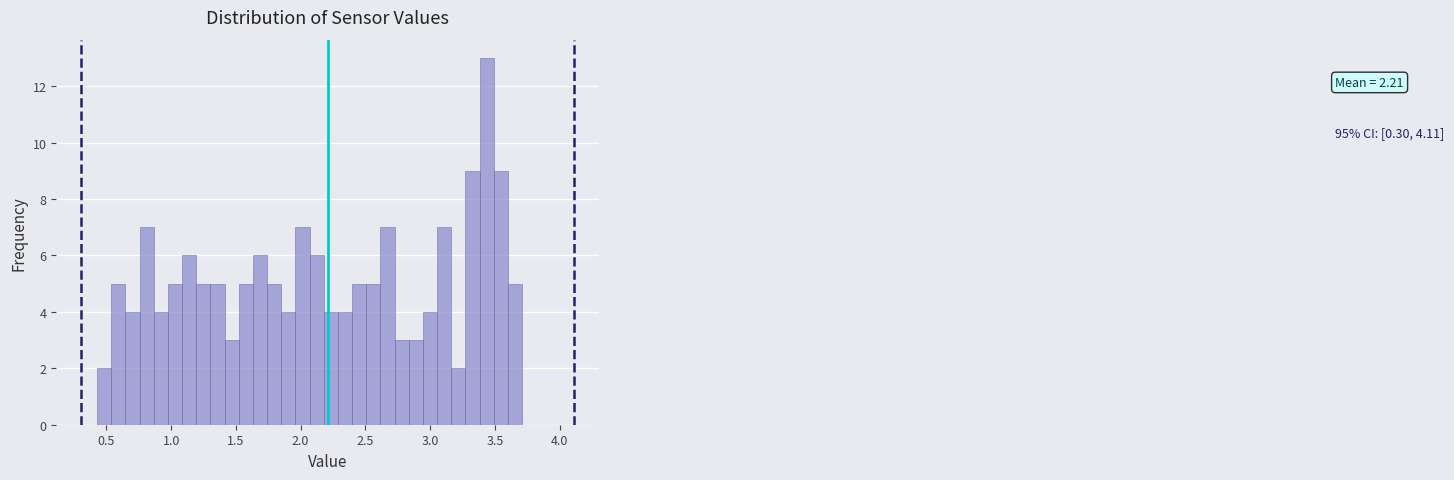

Around what value on the x-axis is the tallest bar? Give the approximate position of its centre, as read against the axis.

3.45